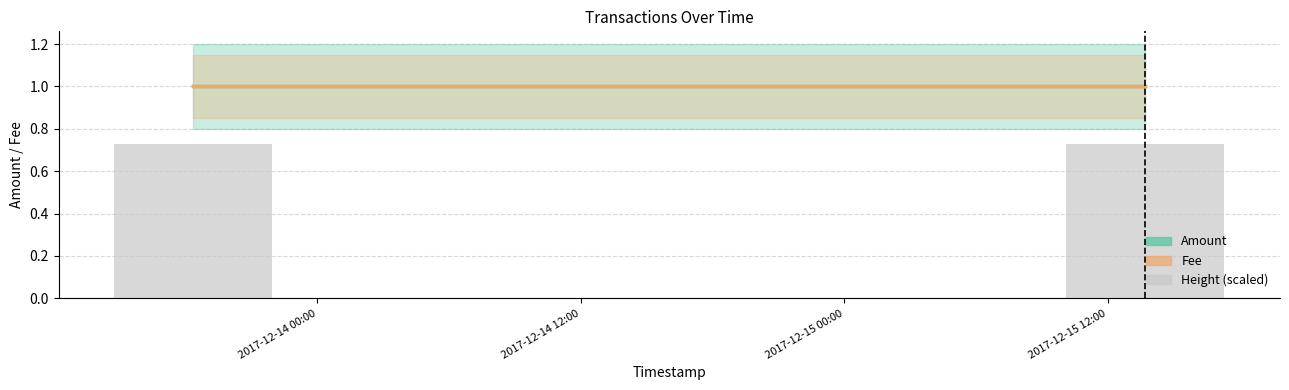

Are the bars horizontal?

No